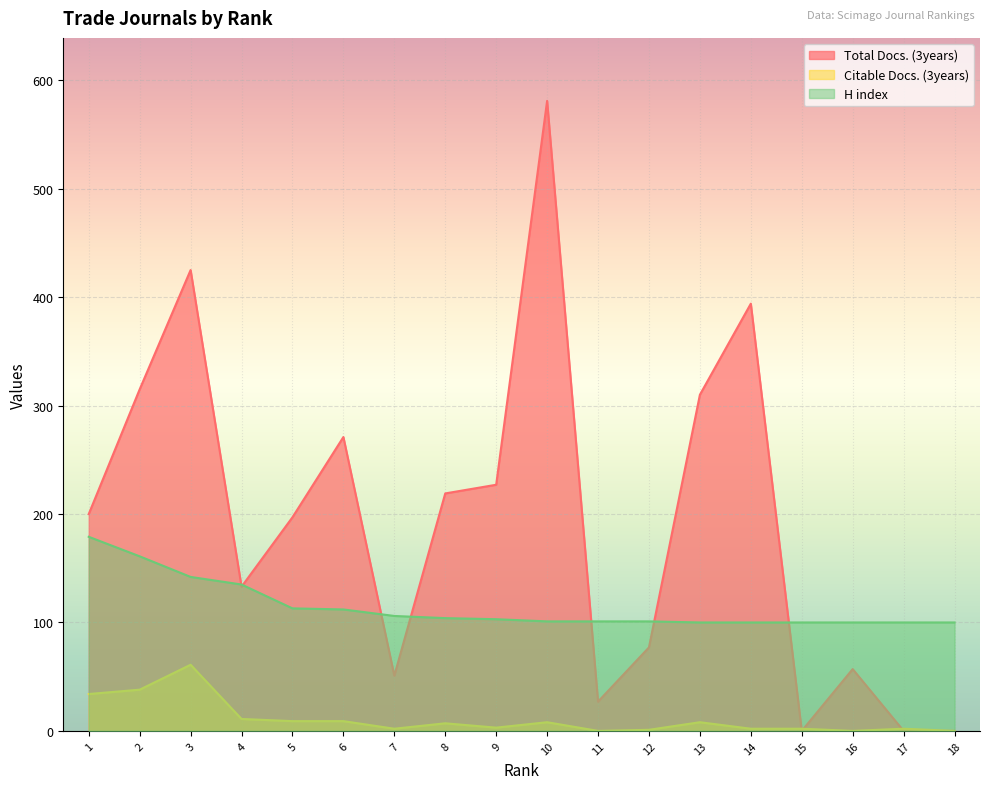

Rank the series at 13 from lowest to highest value.

Citable Docs. (3years), H index, Total Docs. (3years)